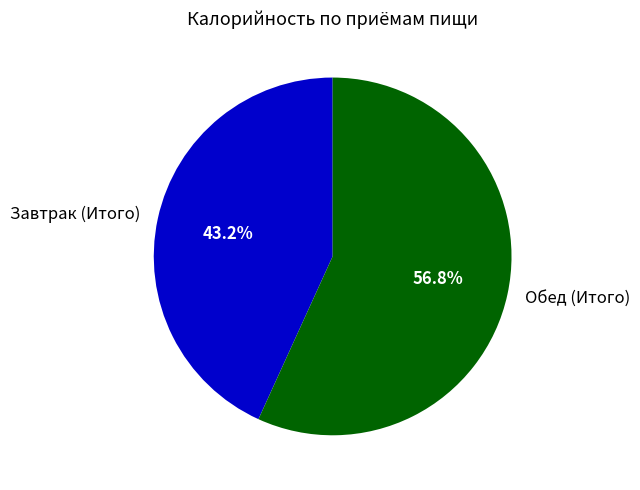

How many slices are in this pie chart?

2